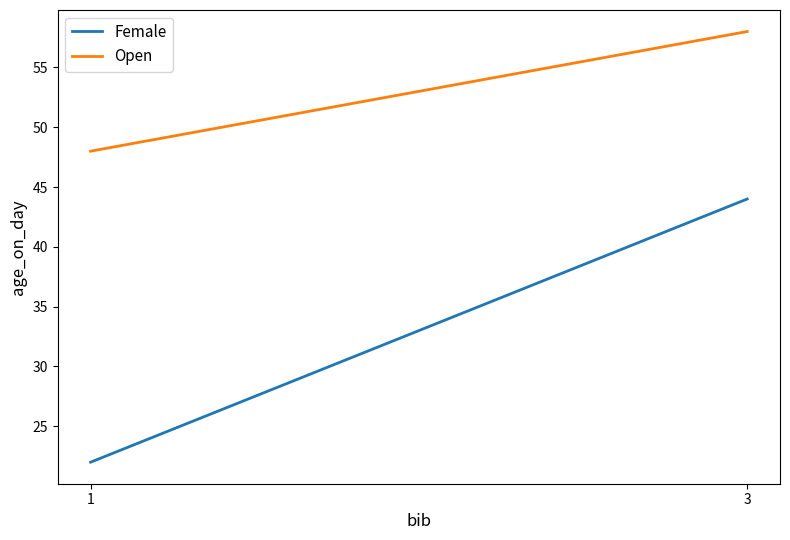

Reading left to right, what are all the values shown in this chart?

Female: 1=22	3=44
Open: 1=48	3=58